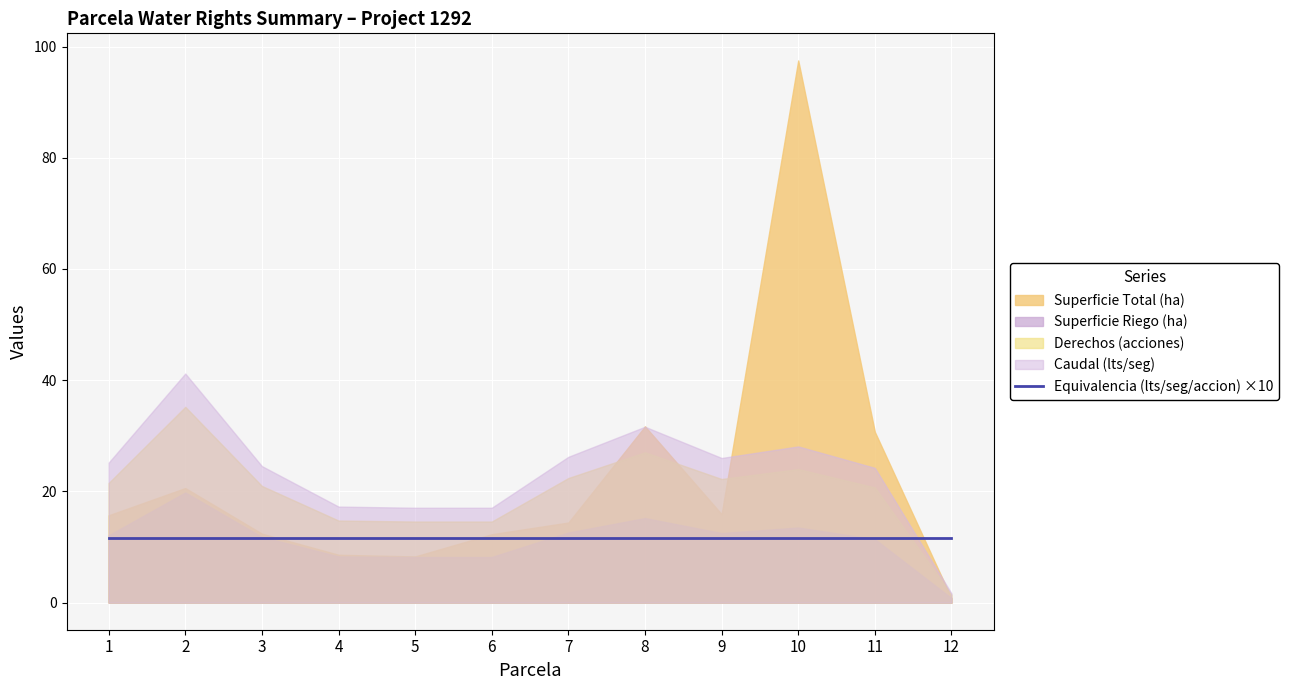

Reading right to left, list all the values displayed in this chart.

Superficie Total (ha): 0.8	30.7	97.5	15.9	31.7	14.4	12.3	8.3	8.6	12.4	20.6	15.7
Superficie Riego (ha): 0.8	11.4	13.5	12.5	15.2	12.6	8.2	8.2	8.3	11.8	19.8	12.1
Derechos (acciones): 1.4	20.7	24.0	22.2	27.0	22.4	14.6	14.6	14.8	21.0	35.2	21.5
Caudal (lts/seg): 1.7	24.2	28.1	26.0	31.6	26.2	17.1	17.1	17.3	24.5	41.2	25.2
Equivalencia (lts/seg/accion): 1.2	1.2	1.2	1.2	1.2	1.2	1.2	1.2	1.2	1.2	1.2	1.2